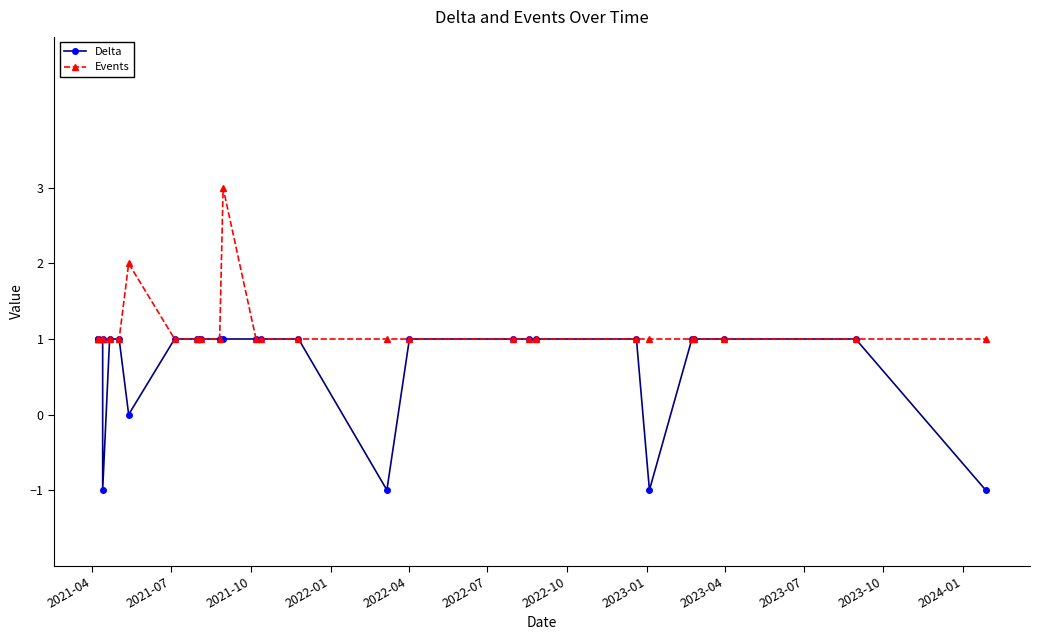

True or false: Delta has more than 2 interior local peaks.

False